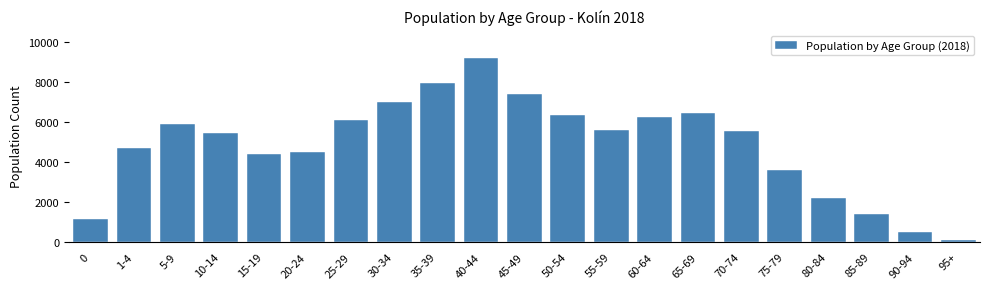

What is the label of the 15th bar from the right?

25-29